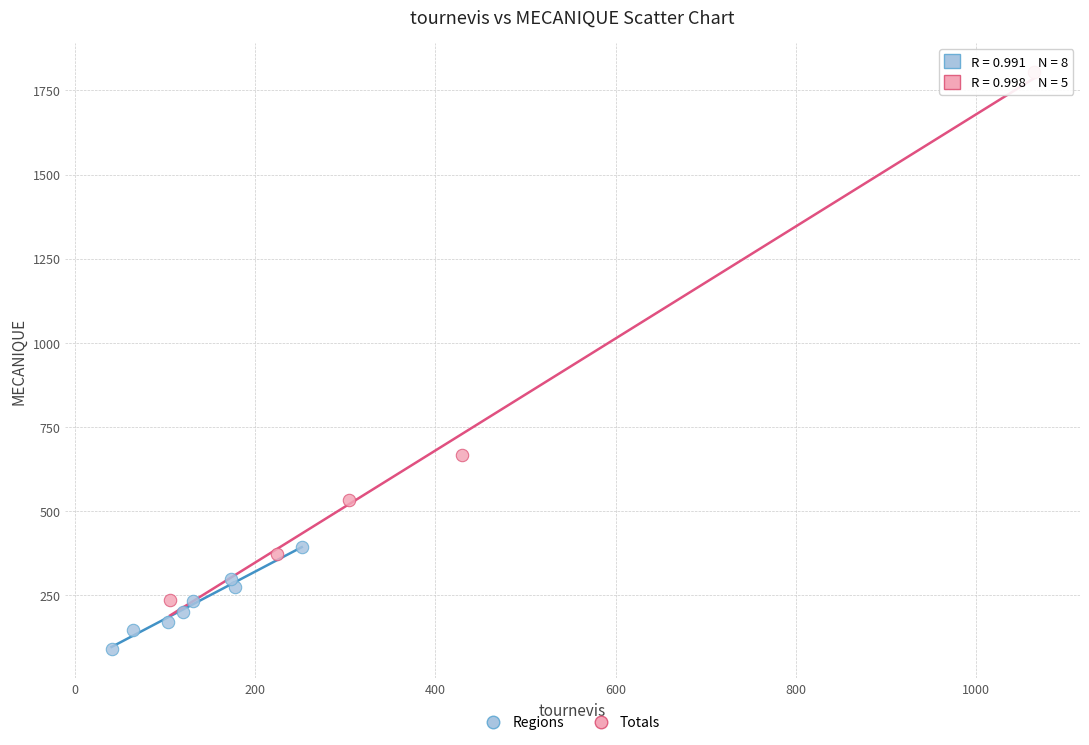

Which series reaches the maximum Y coordinate?

Totals